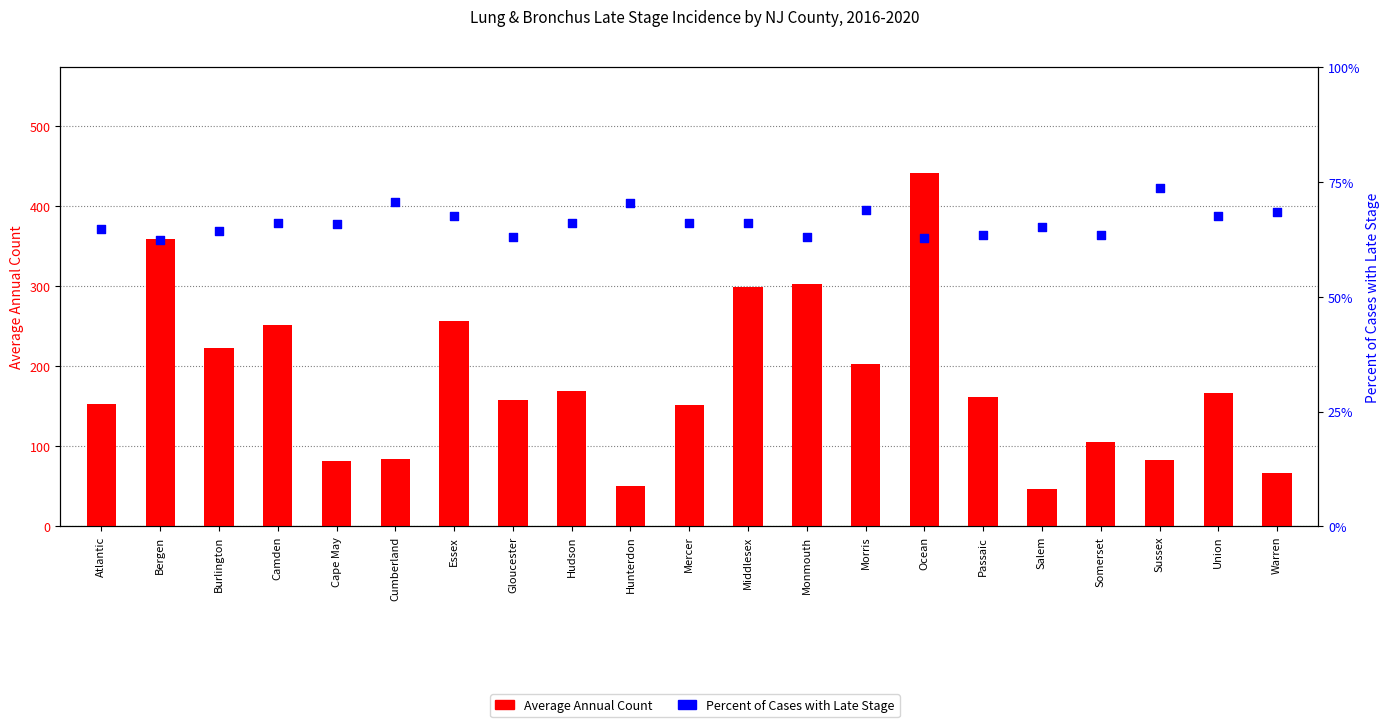

What are all the series names shown in the legend?

Average Annual Count, Percent of Cases with Late Stage